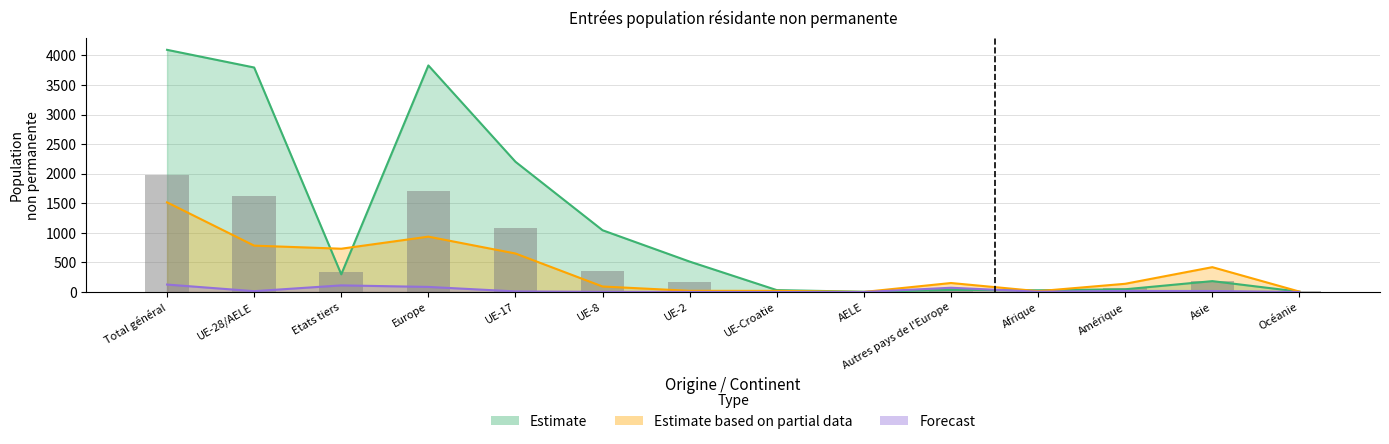

Does the chart contain stacked bars?

No